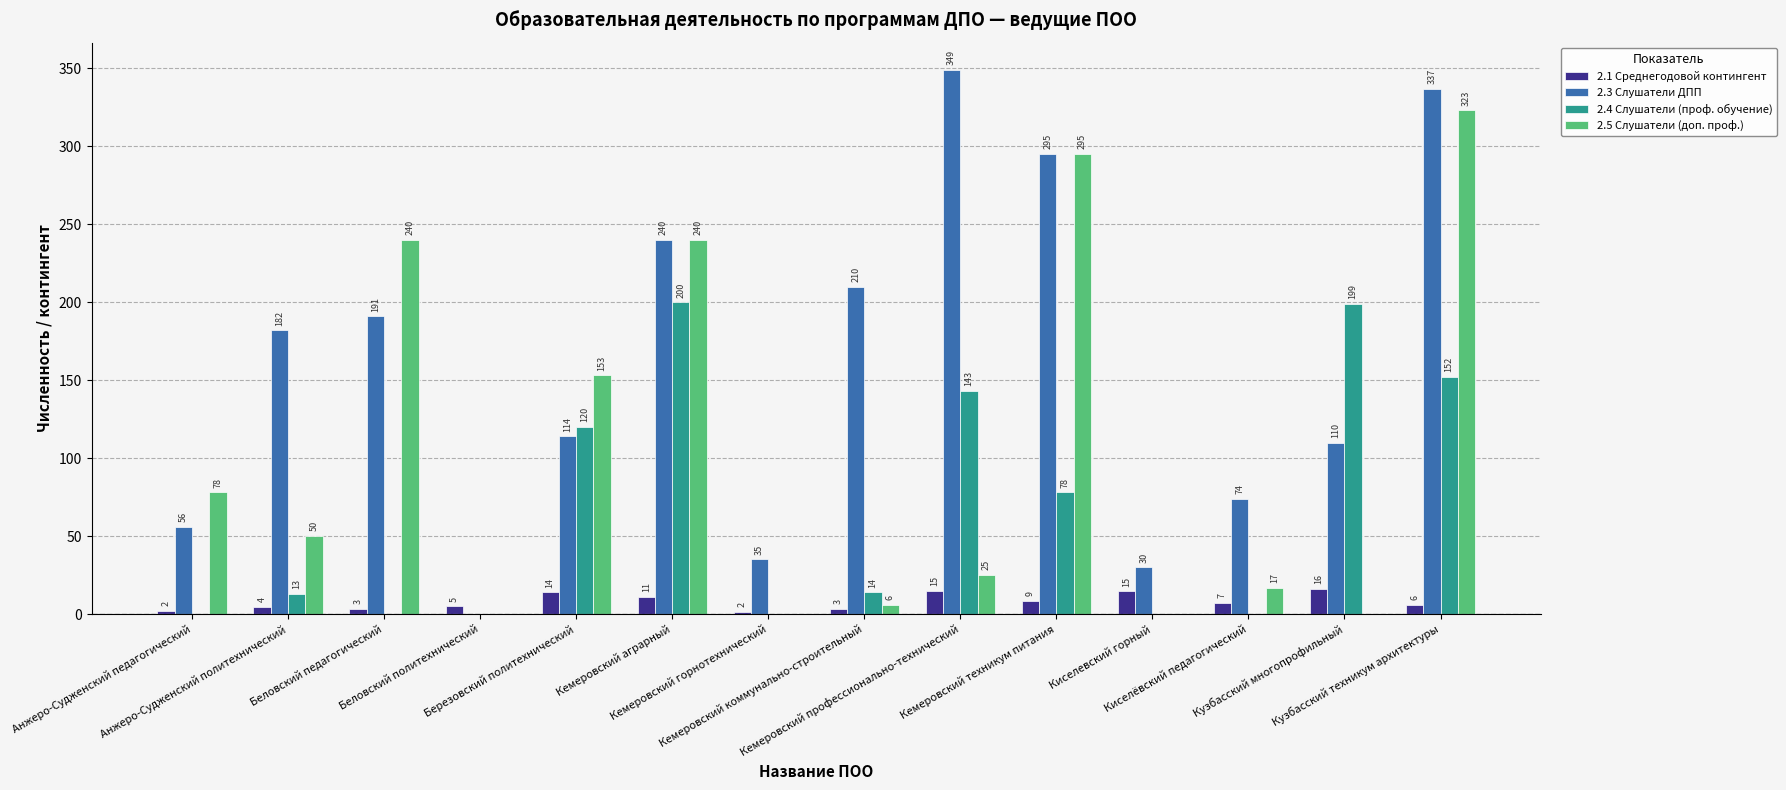

How many groups of bars are there?

14